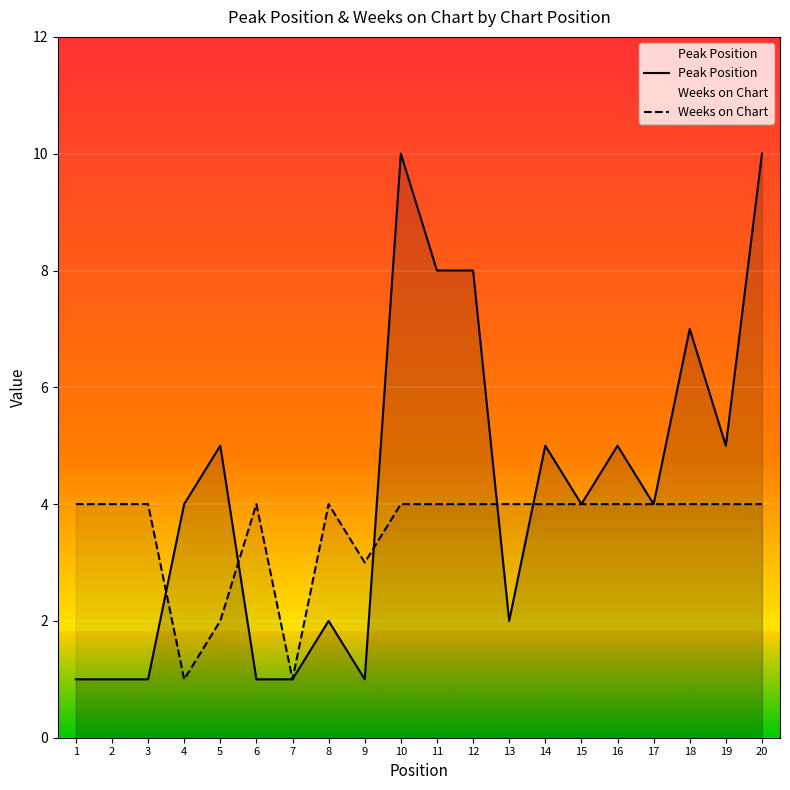

List the series in order of their peak value, lowest first.

Weeks on Chart, Peak Position